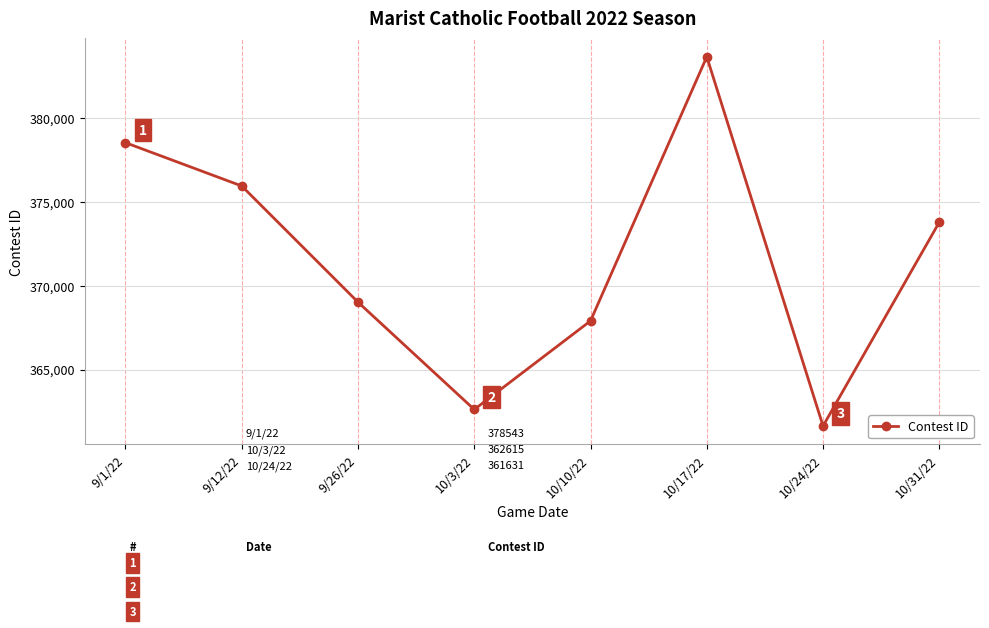

What is the change in value from 9/1/22 to 9/12/22?

-2586